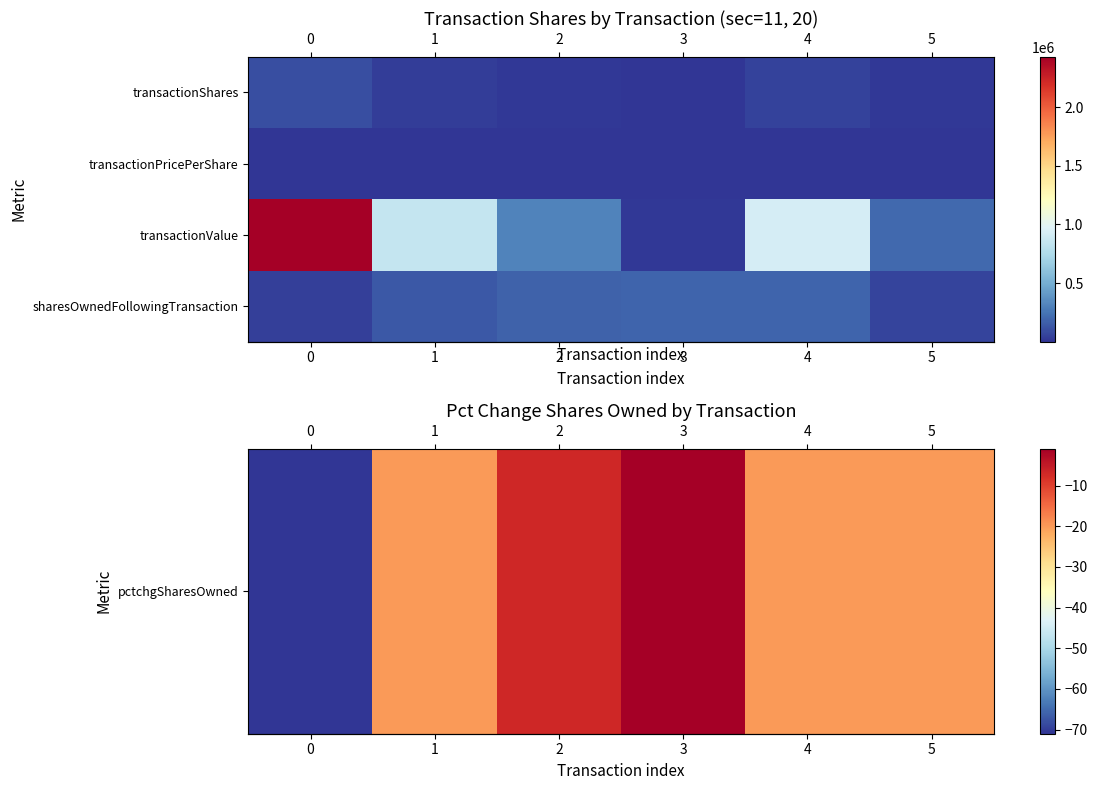

What is the spread (max minus min) of values at 1?

853352.0